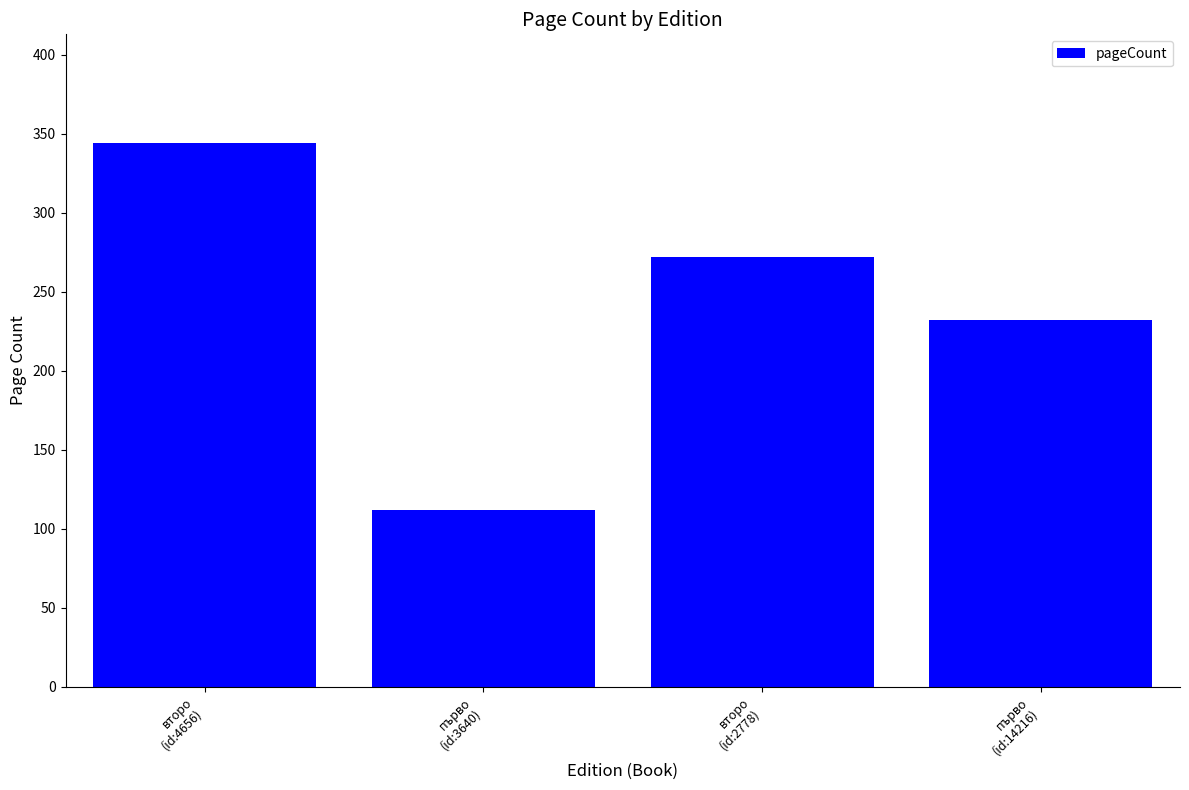

True or false: the data shows 148 at първо
(id:3640).

False